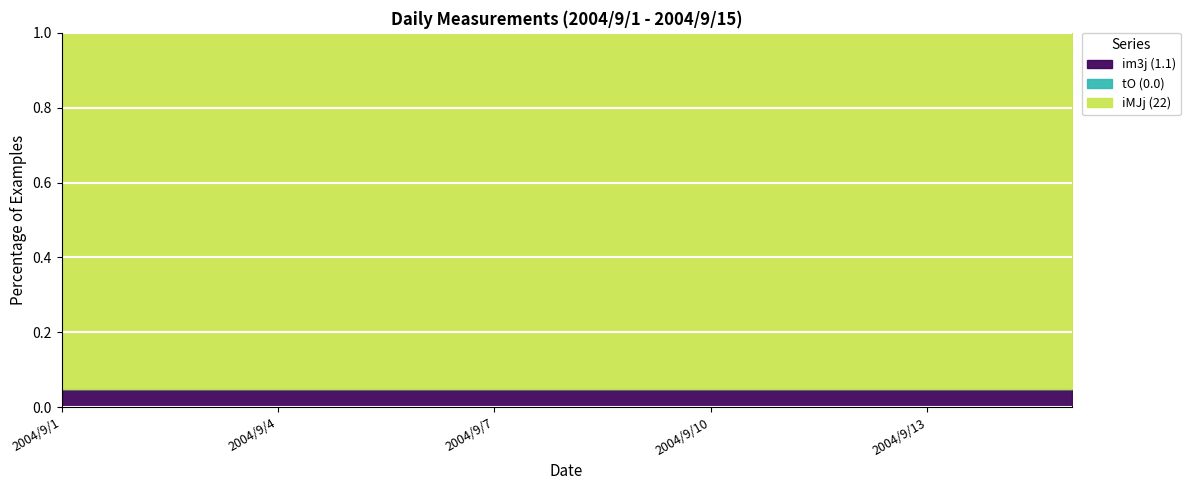

What is the total value across all series at 2004/9/9?

23.1